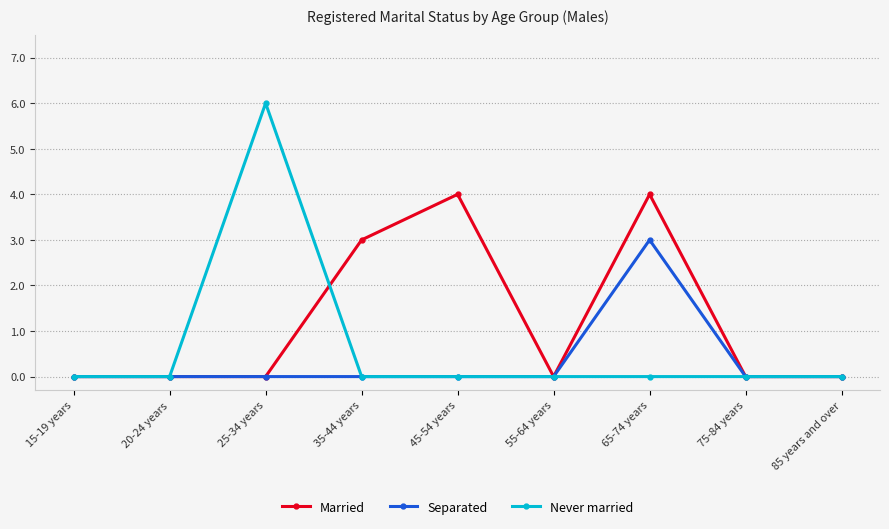

Reading left to right, transcribe all the data shown in this chart.

Married: 15-19 years=0	20-24 years=0	25-34 years=0	35-44 years=3	45-54 years=4	55-64 years=0	65-74 years=4	75-84 years=0	85 years and over=0
Separated: 15-19 years=0	20-24 years=0	25-34 years=0	35-44 years=0	45-54 years=0	55-64 years=0	65-74 years=3	75-84 years=0	85 years and over=0
Never married: 15-19 years=0	20-24 years=0	25-34 years=6	35-44 years=0	45-54 years=0	55-64 years=0	65-74 years=0	75-84 years=0	85 years and over=0